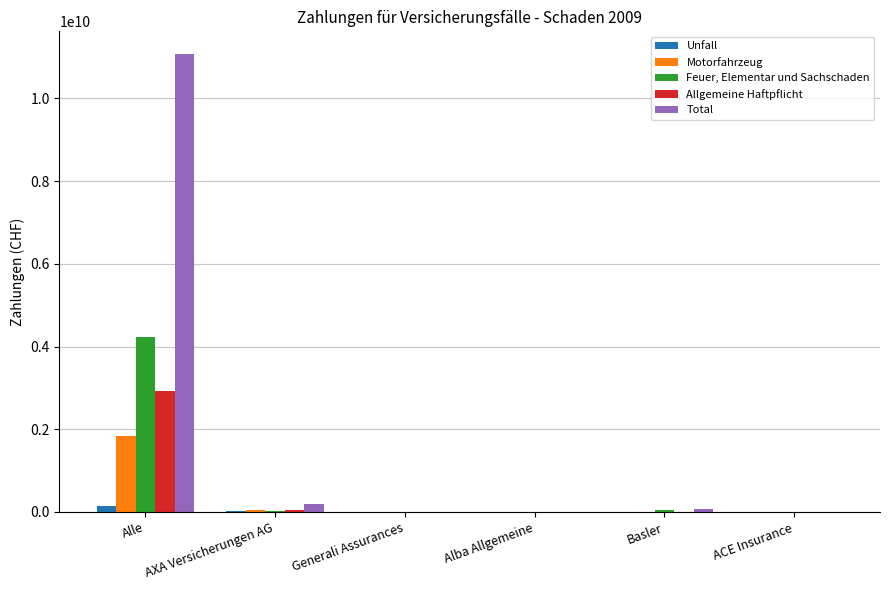

Between Alle and Generali Assurances, which series saw the biggest shift?

Total